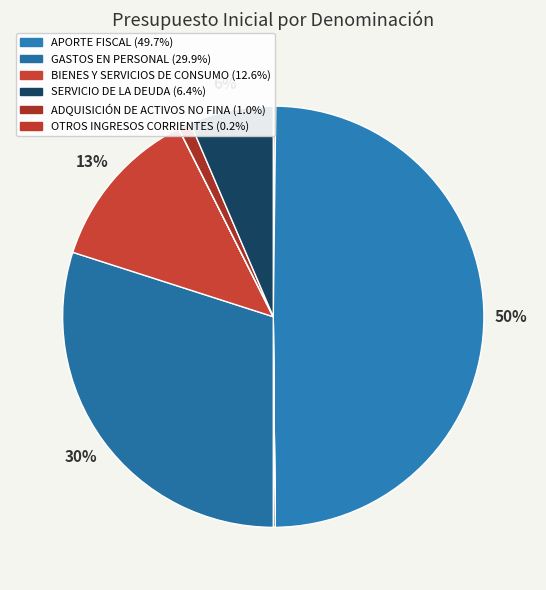

How many segments does this pie chart have?

11